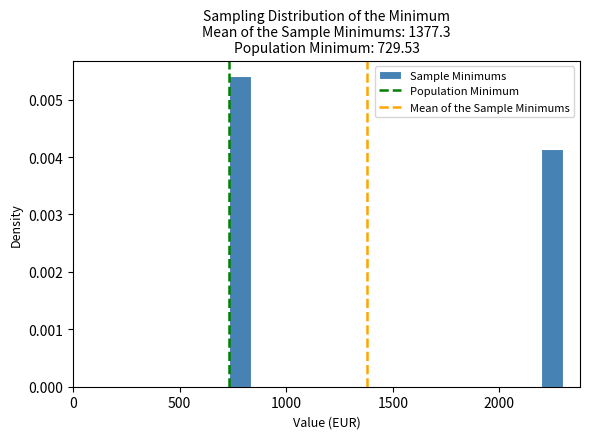

Around what value on the x-axis is the tallest bar? Give the approximate position of its centre, as read against the axis.

800